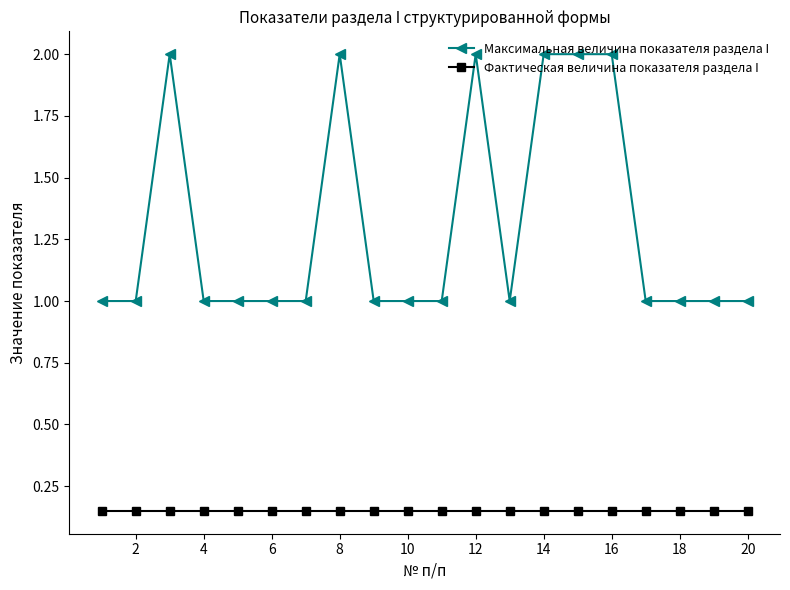

List the series in order of their overall mean, lowest first.

Фактическая величина показателя раздела I, Максимальная величина показателя раздела I